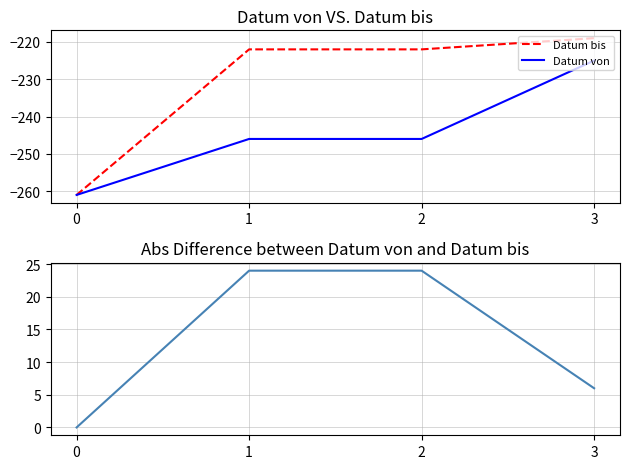

What is the maximum value shown in the chart?

24